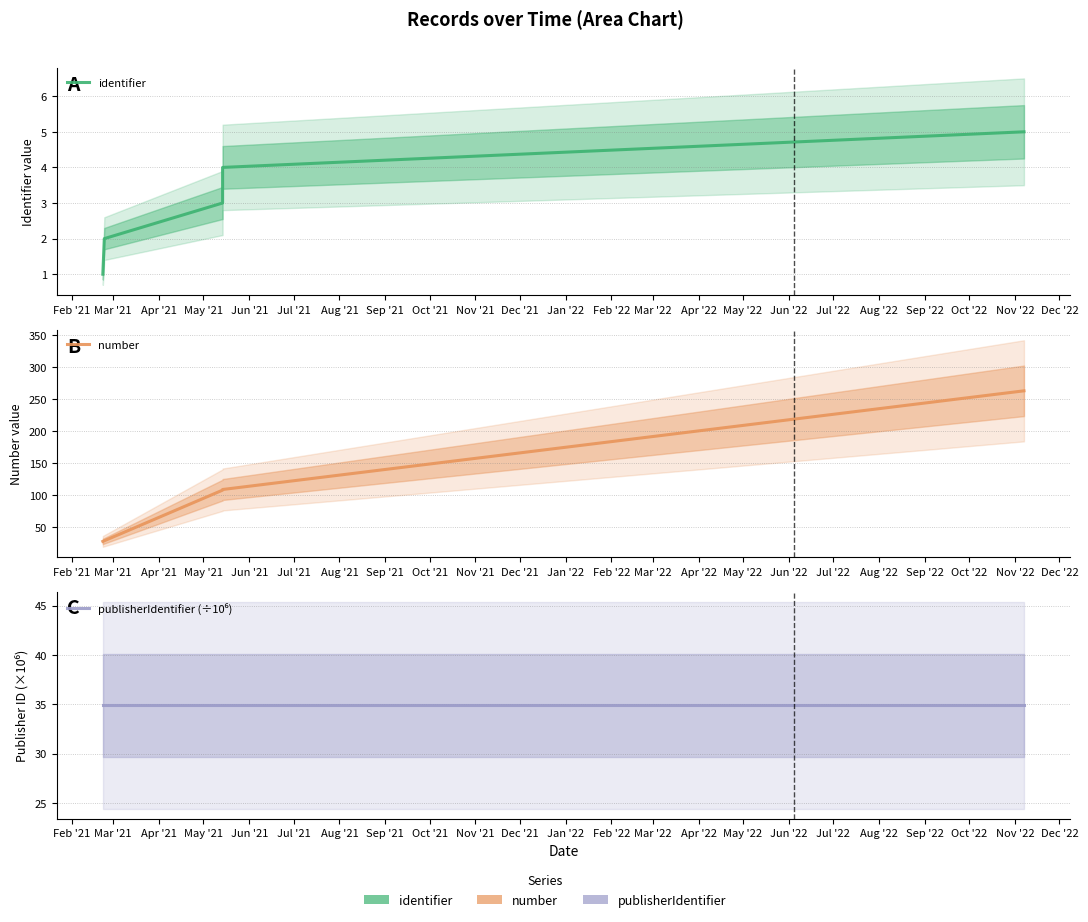

What is the maximum value for publisherIdentifier (÷10⁶)?

34.9